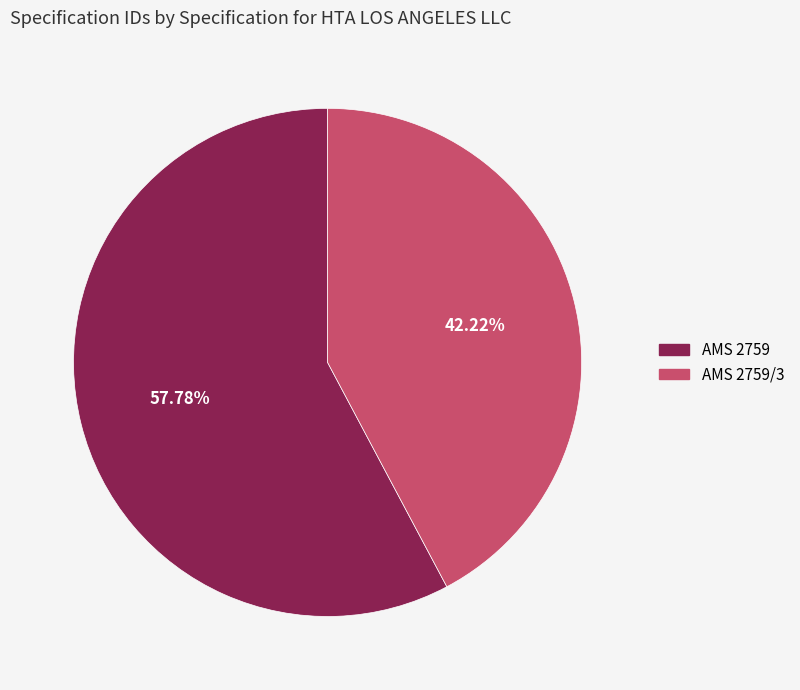

Count the number of slices in the pie.

2